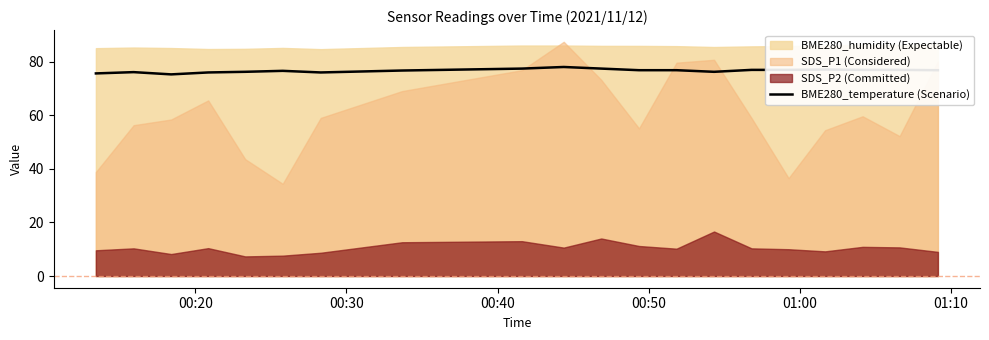

What is the minimum value for BME280_temperature (Scenario)?

75.2